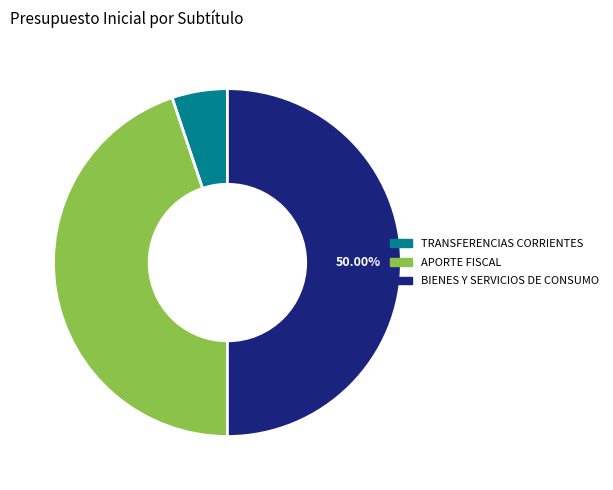

What percentage is the APORTE FISCAL slice, to the nearest percent?

45%